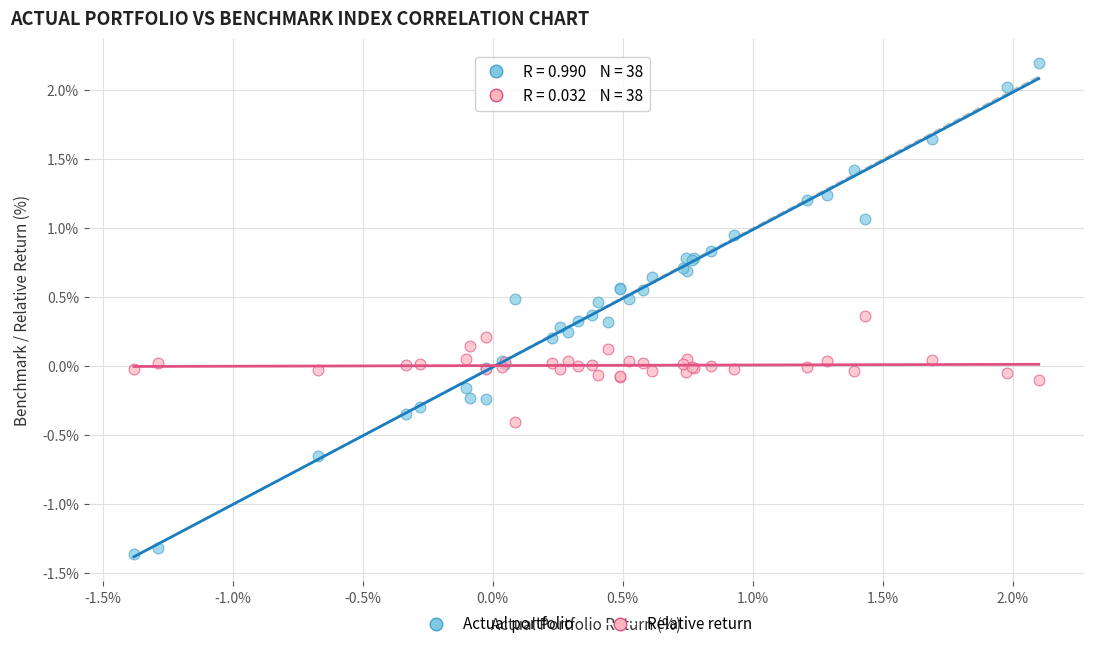

Which series contains the lowest Y value?

Actual portfolio